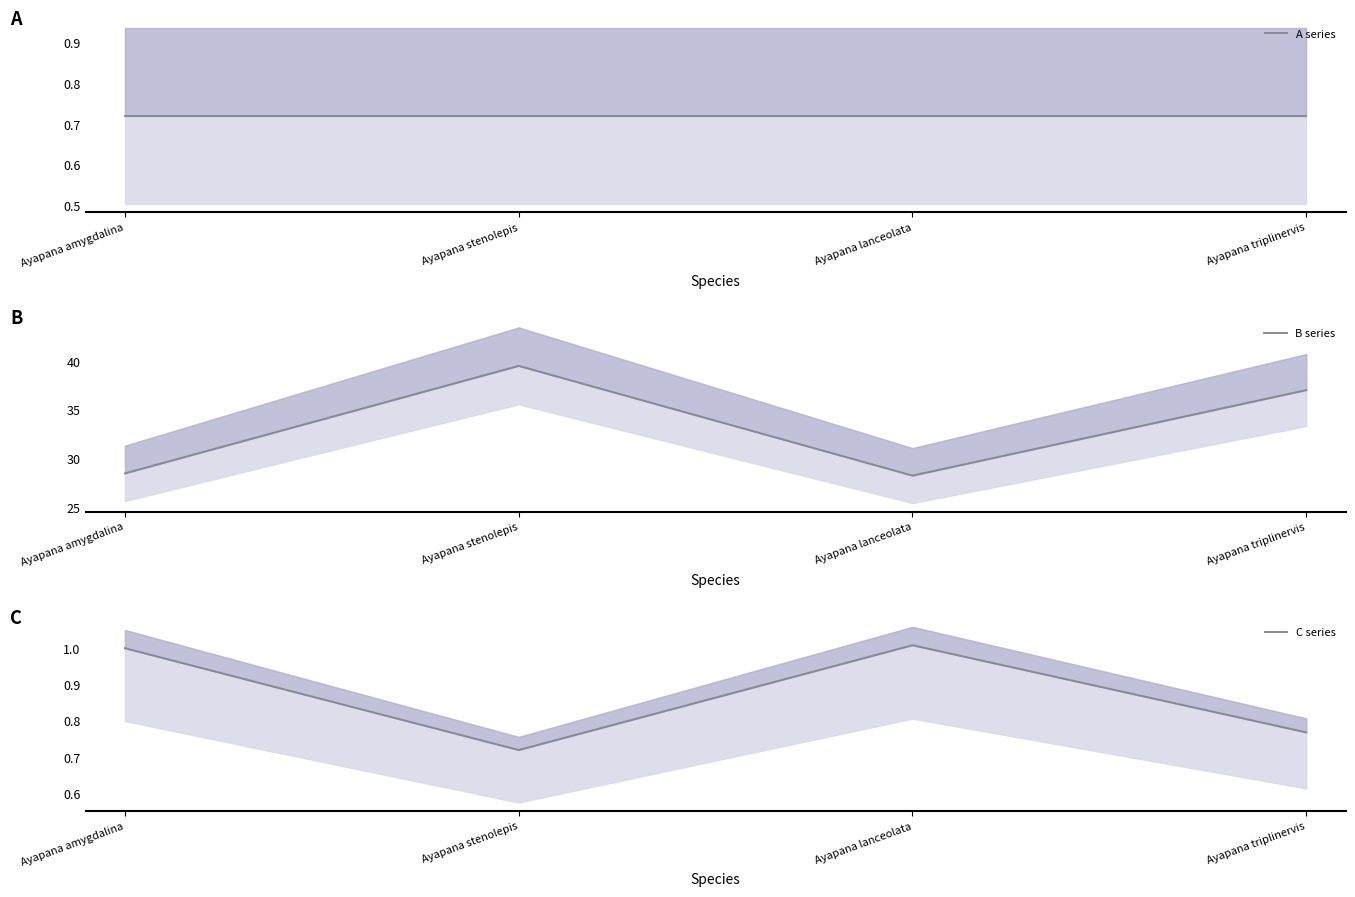

What is the sum of all A series values?

2.9